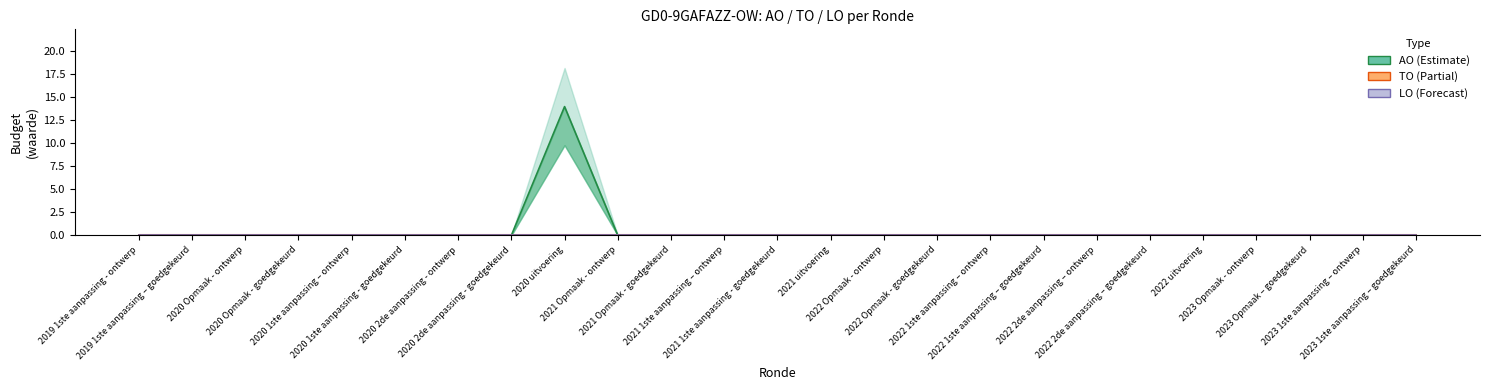

What is the label of the 23rd point from the left?

2023 Opmaak – goedgekeurd